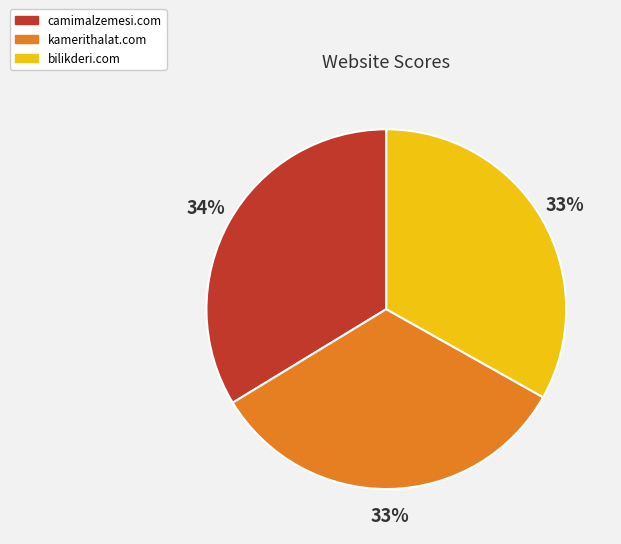

To the nearest percent, what portion does bilikderi.com represent?

33%